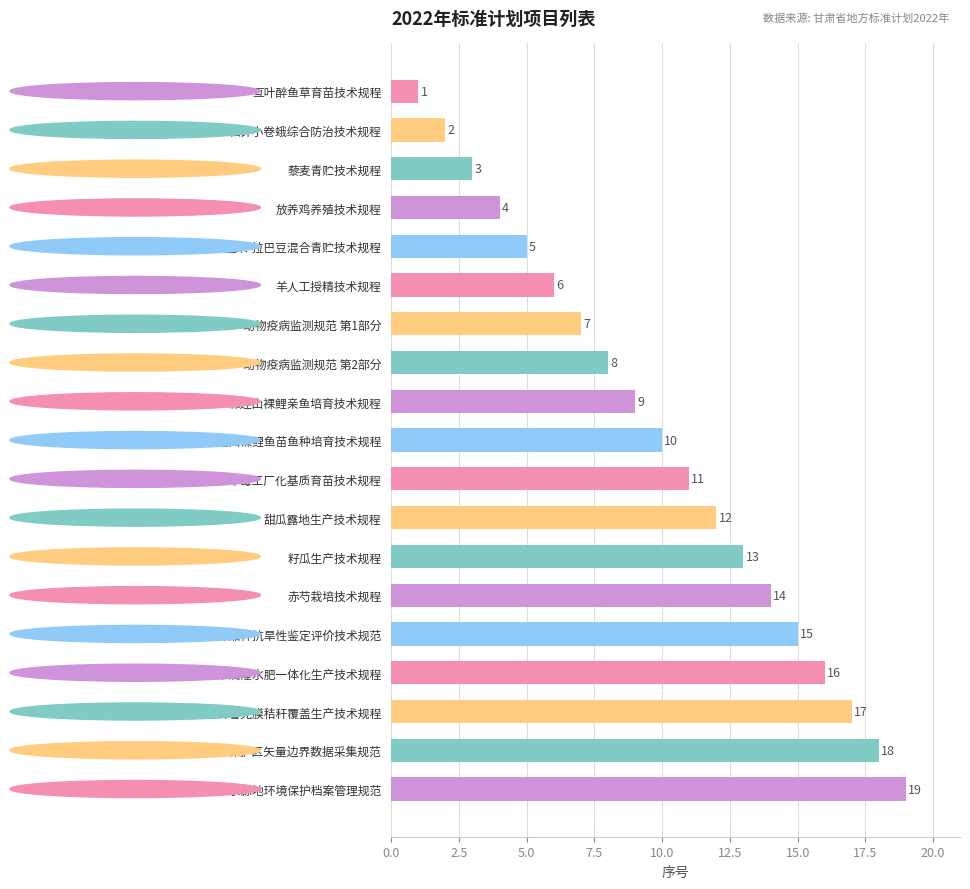

Is it true that the value at 赤芍栽培技术规程 is 21?

False